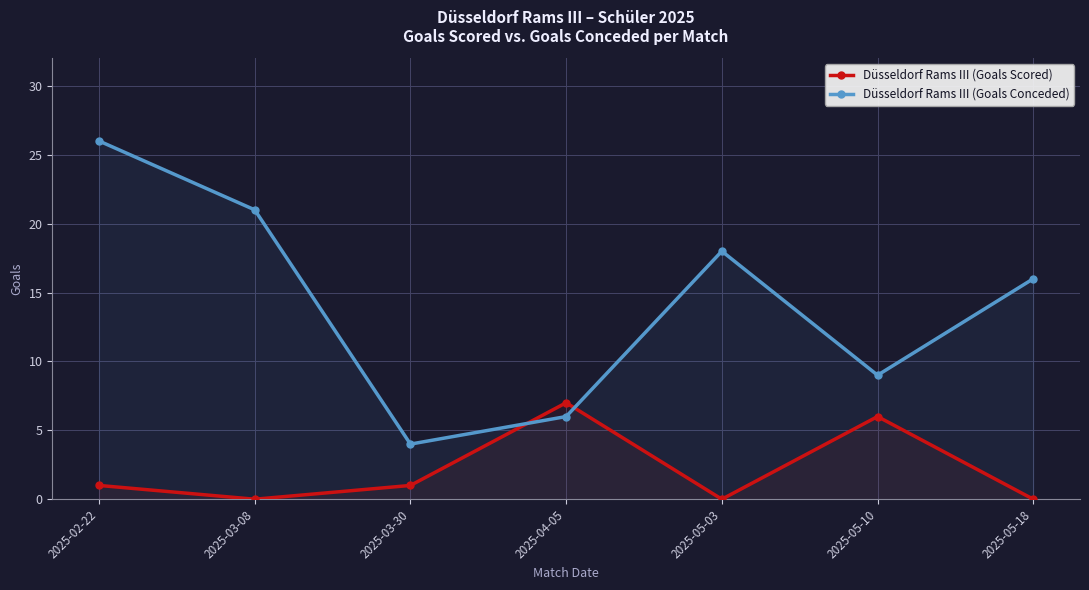

Where is the first local minimum for Düsseldorf Rams III (Goals Scored)?

2025-03-08